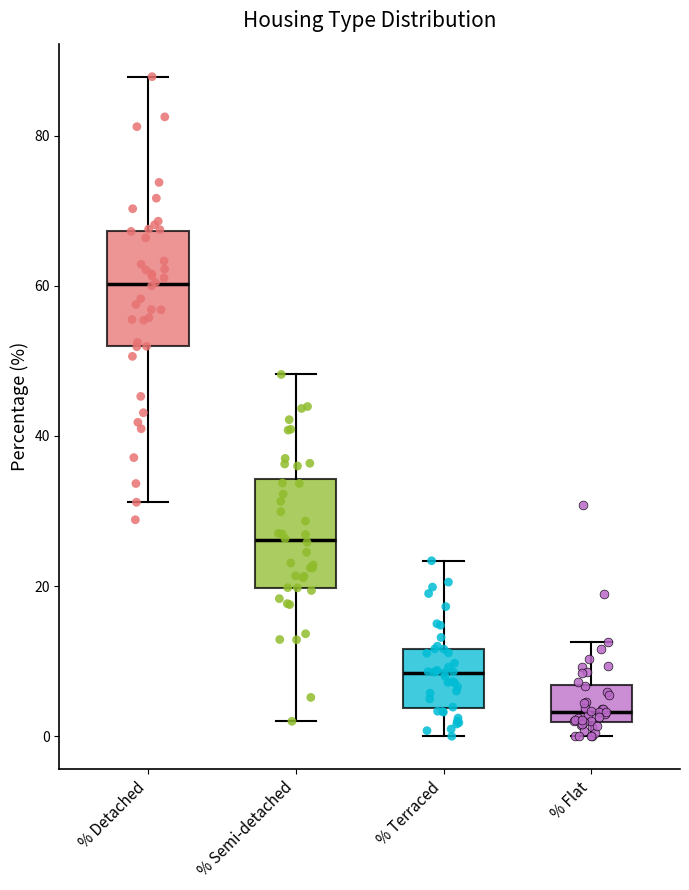

Reading left to right, transcribe this box plot: for each box, give where its median line is, the range the box spans, and where its two whiskers end, as read against the y-axis. The values are not printed on the chart, so give them approximately, as read against the axis.

% Detached: median 60, box 52 to 68, whiskers 32 to 88
% Semi-detached: median 26, box 20 to 34, whiskers 2 to 48
% Terraced: median 8, box 4 to 12, whiskers 0 to 24
% Flat: median 4, box 2 to 6, whiskers 0 to 12